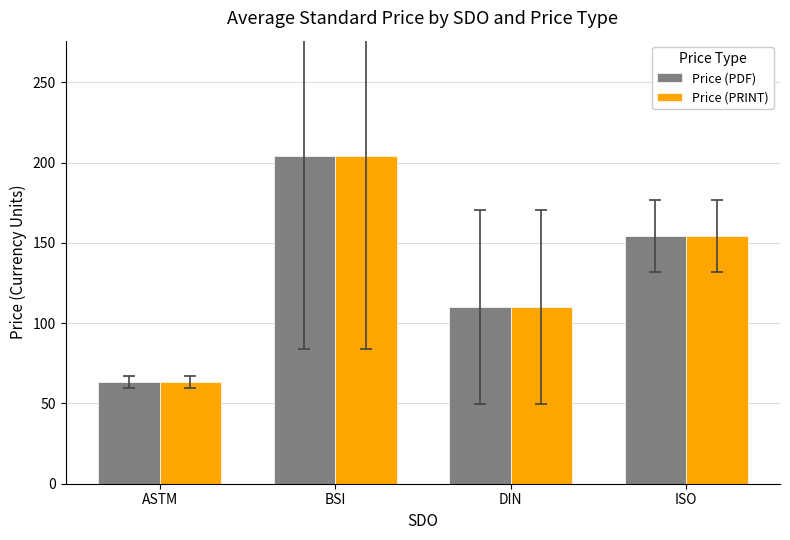

What is the sum of the Price (PDF) values at ASTM and ISO?

217.8